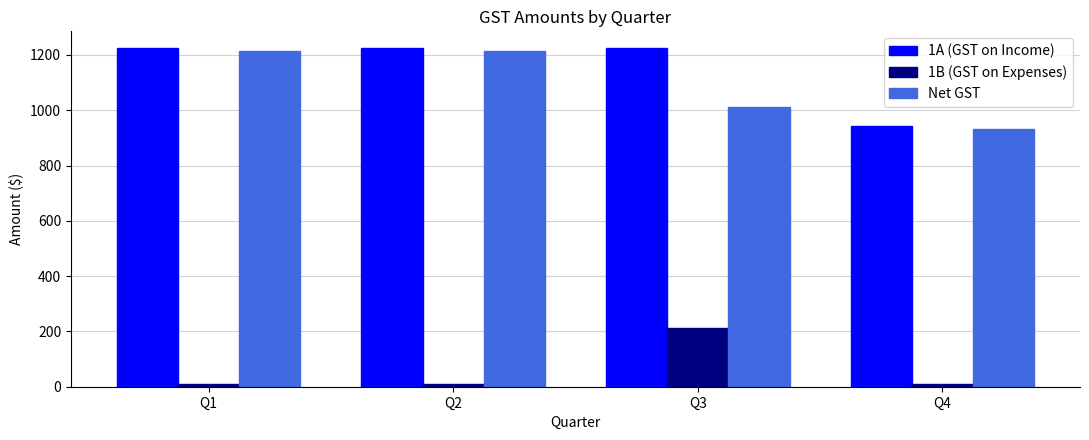

What is the difference between the Net GST values at Q4 and Q1?

282.8